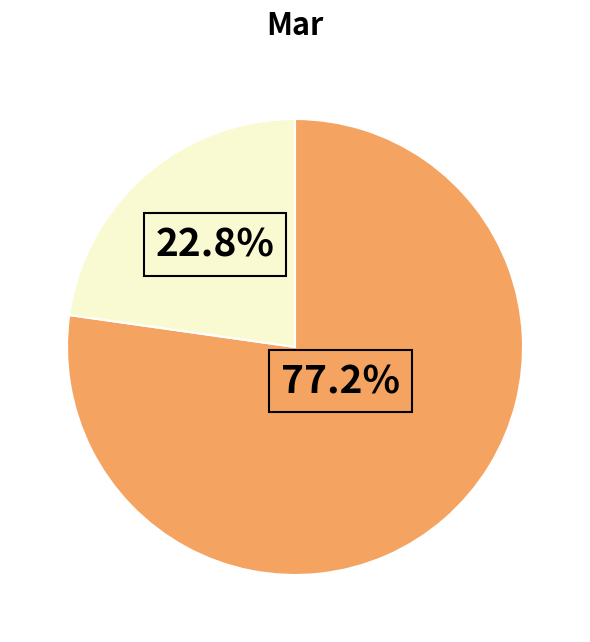

Does any single category account for the majority?

Yes